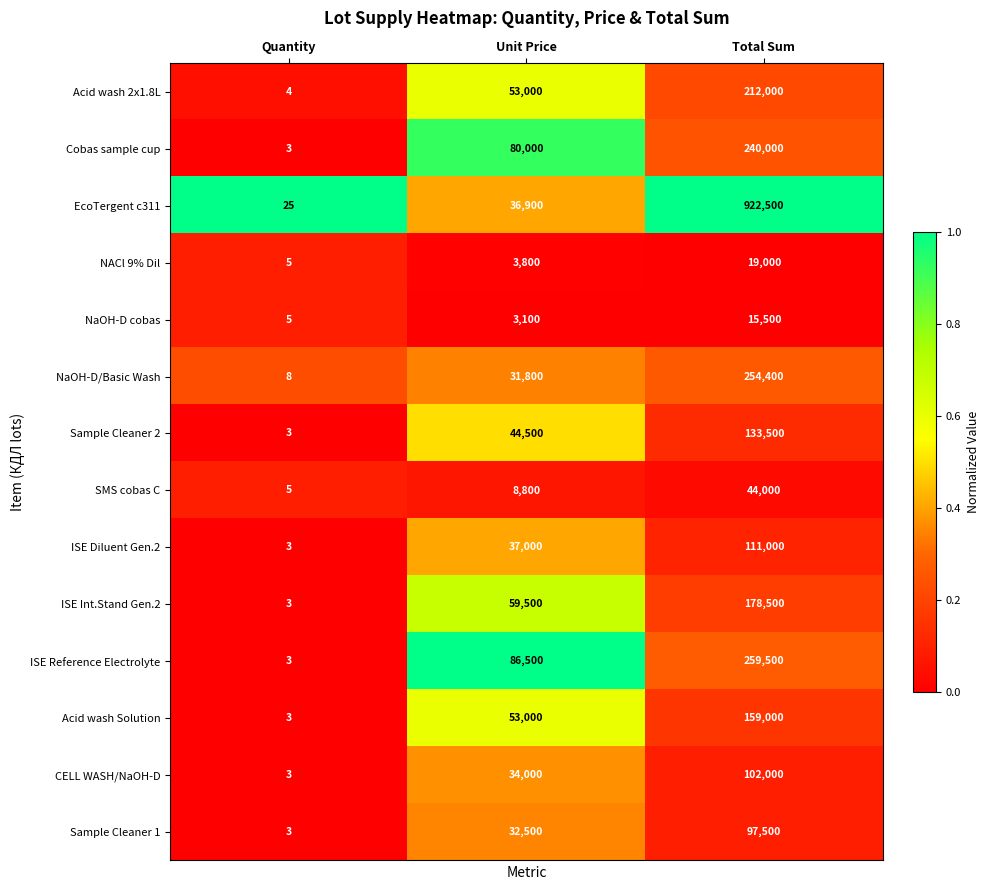

Between Quantity and Unit Price, which series saw the biggest shift?

ISE Reference Electrolyte